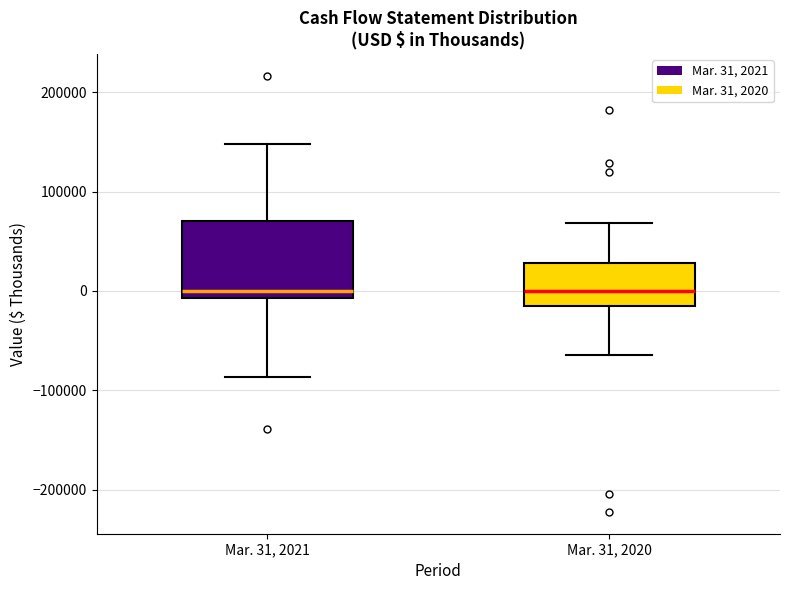

Reading left to right, read every box against the y-axis: the position of its median line, the range the box covers, and the ends of its whiskers. The values are not printed on the chart, so give them approximately, as read against the axis.

Mar. 31, 2021: median 0, box -10000 to 70000, whiskers -90000 to 150000
Mar. 31, 2020: median 0, box -10000 to 30000, whiskers -60000 to 70000